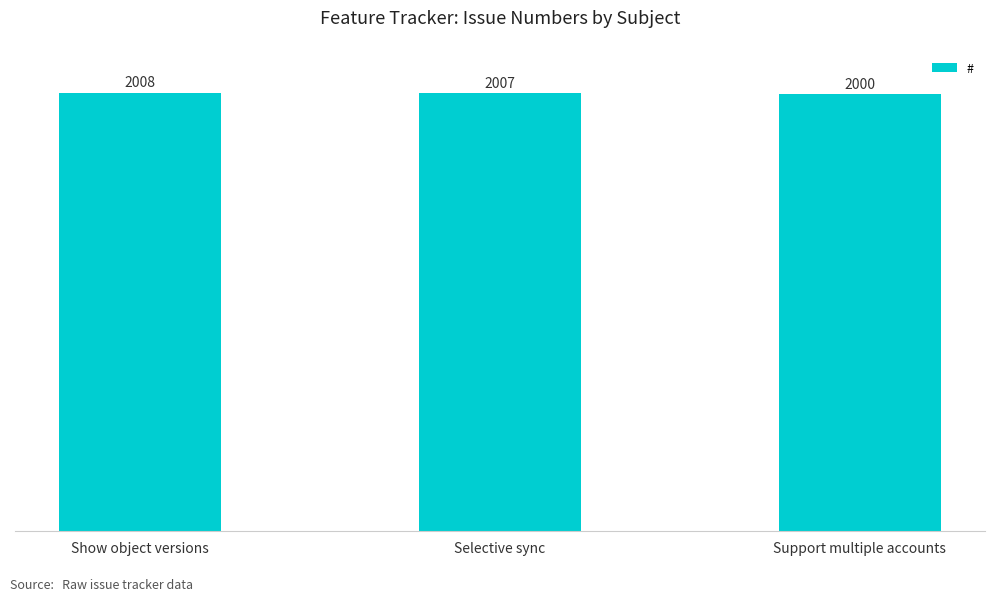

What is the change in value from Show object versions to Support multiple accounts?

-8